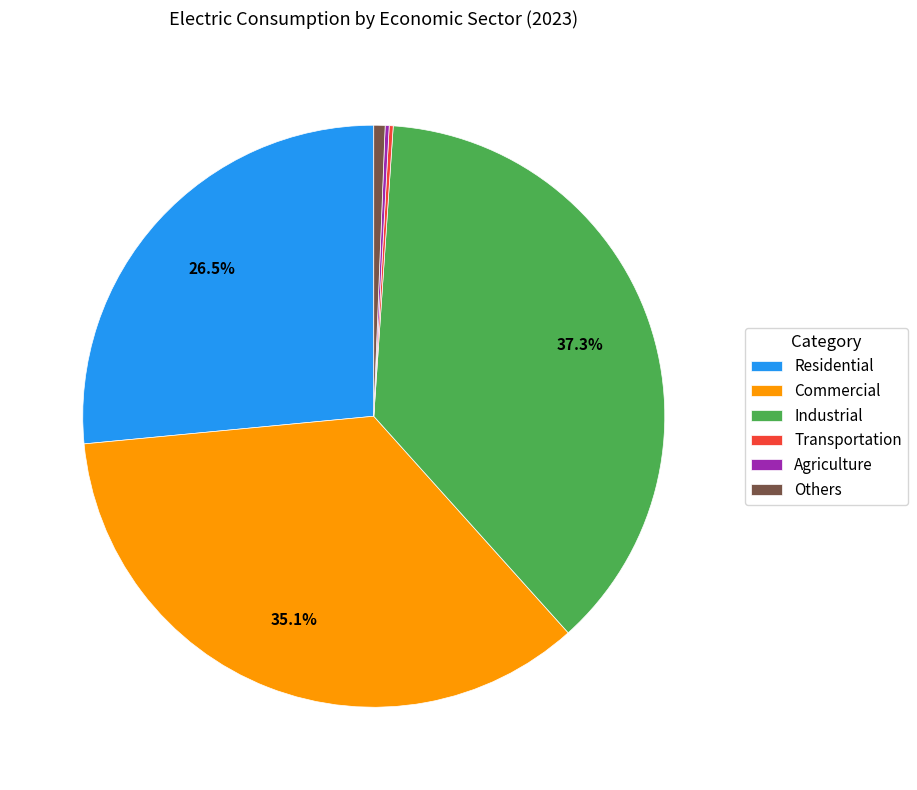

Between Industrial and Commercial, which is larger?

Industrial